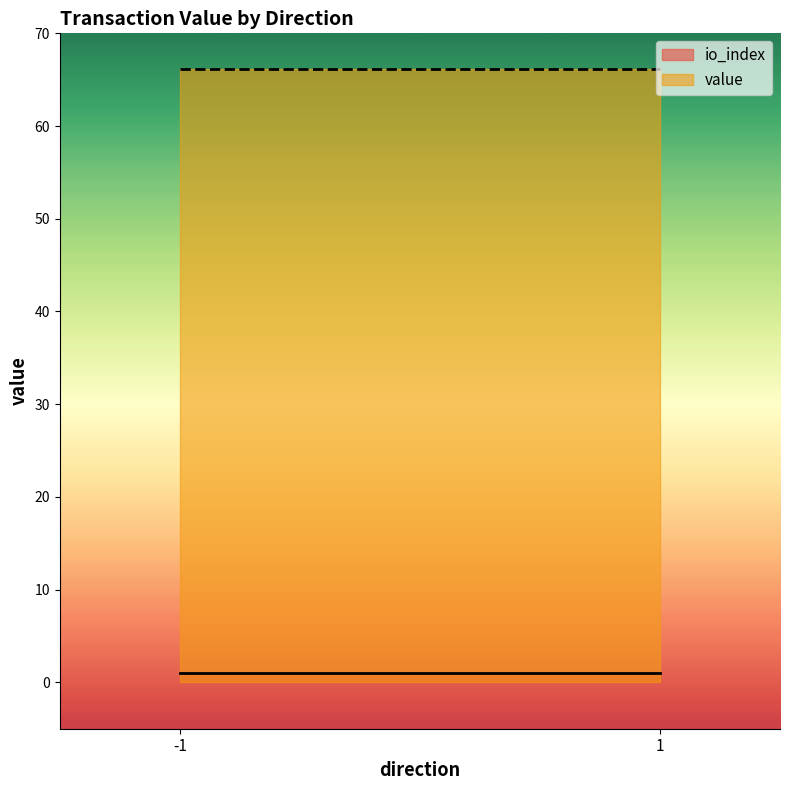

True or false: io_index and value intersect in this chart.

False